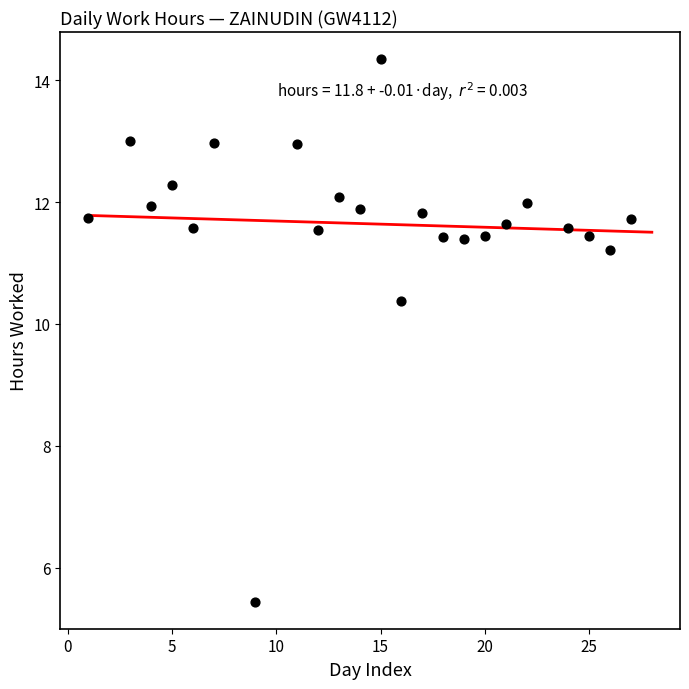

What Y value in the scatter plot is closest to 9?

10.4